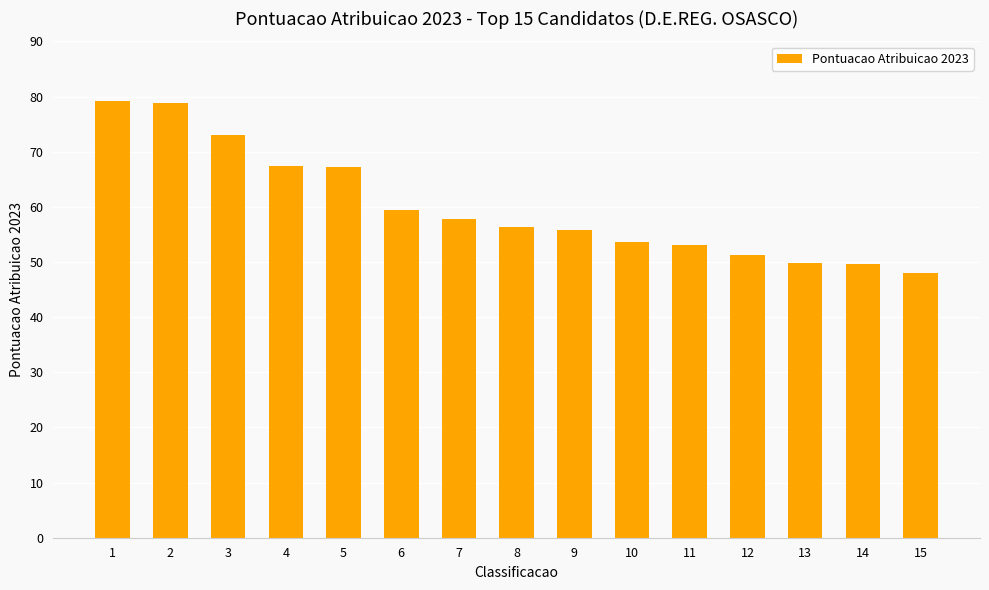

Approximately how many times larger is the value at 1 compared to 7?

1.4